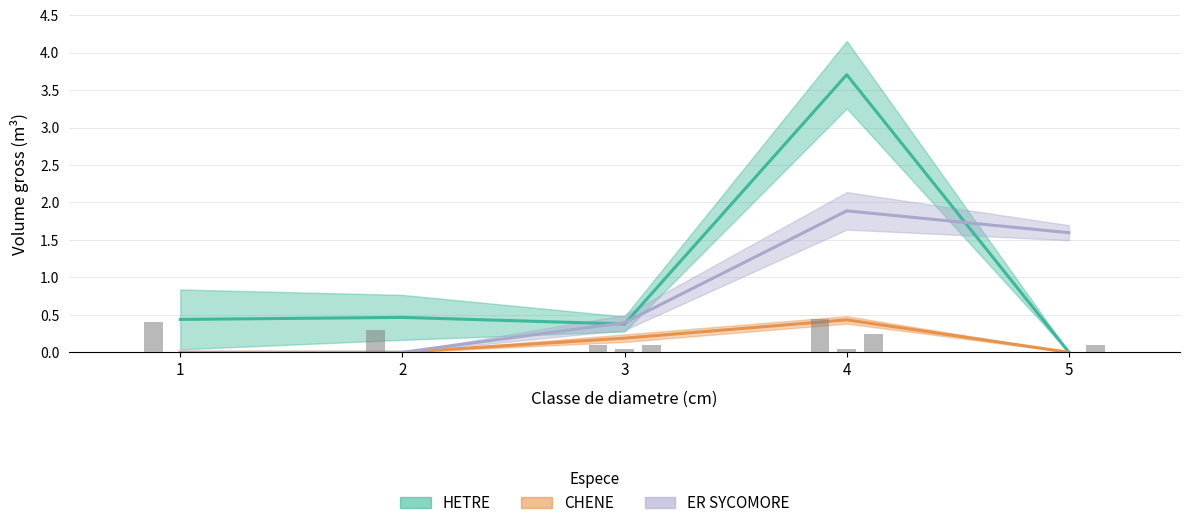

What are all the series names shown in the legend?

HETRE, CHENE, ER SYCOMORE